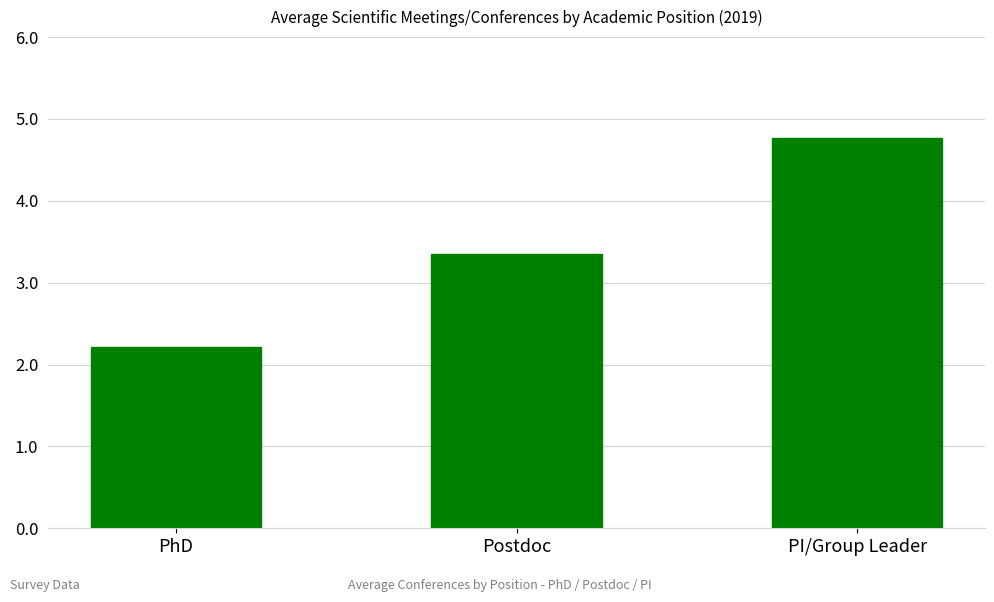

What position from the left is Postdoc?

2